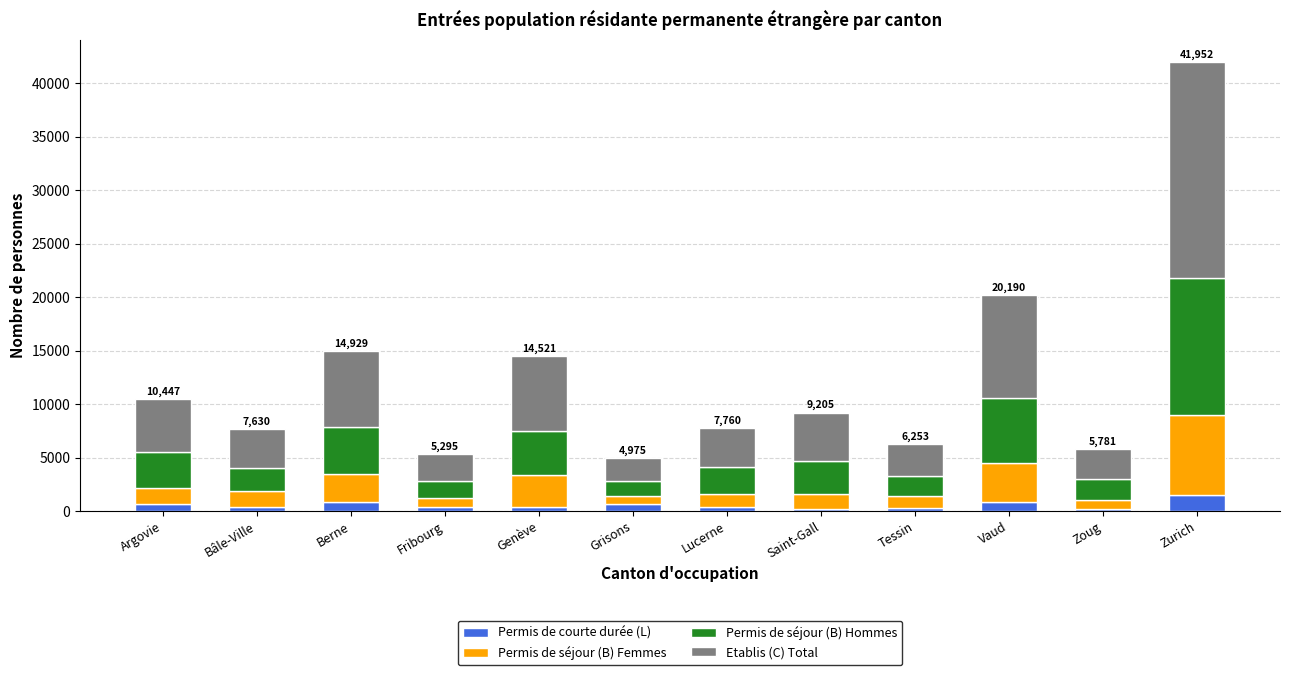

At which category is the sum across all series the highest?

Zurich